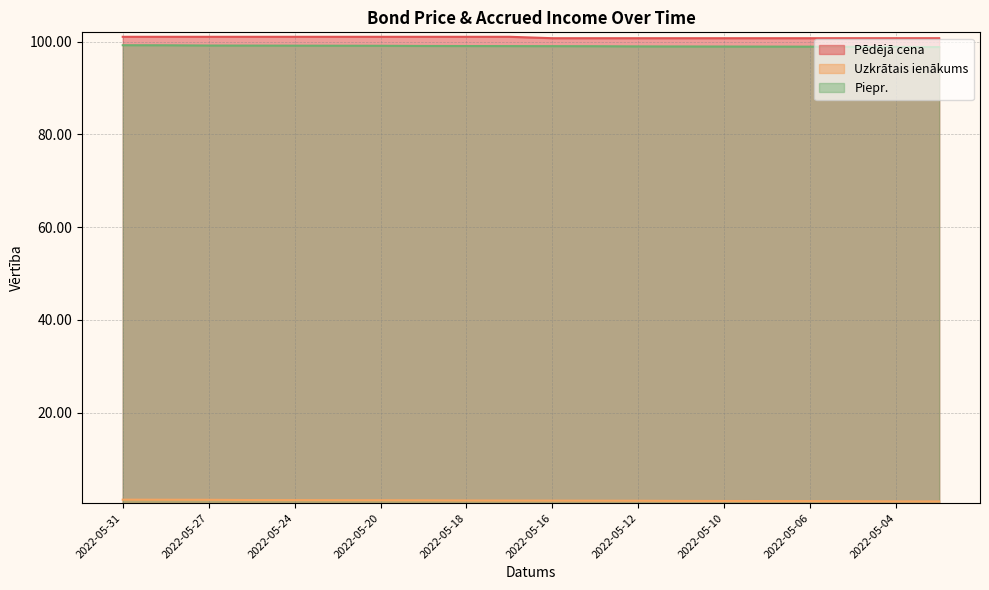

What is the greatest value displayed?

101.0